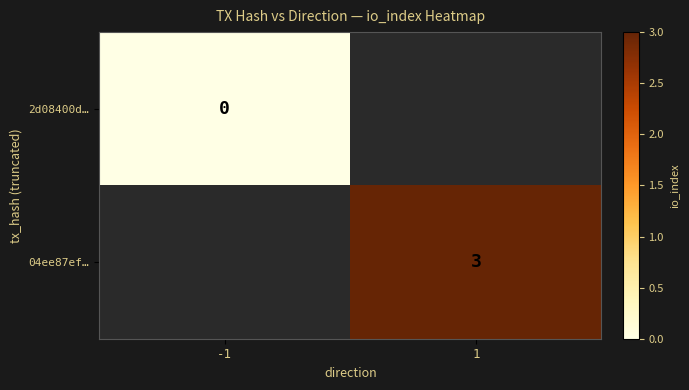

Is it true that 04ee87ef… equals 5 at 1?

False